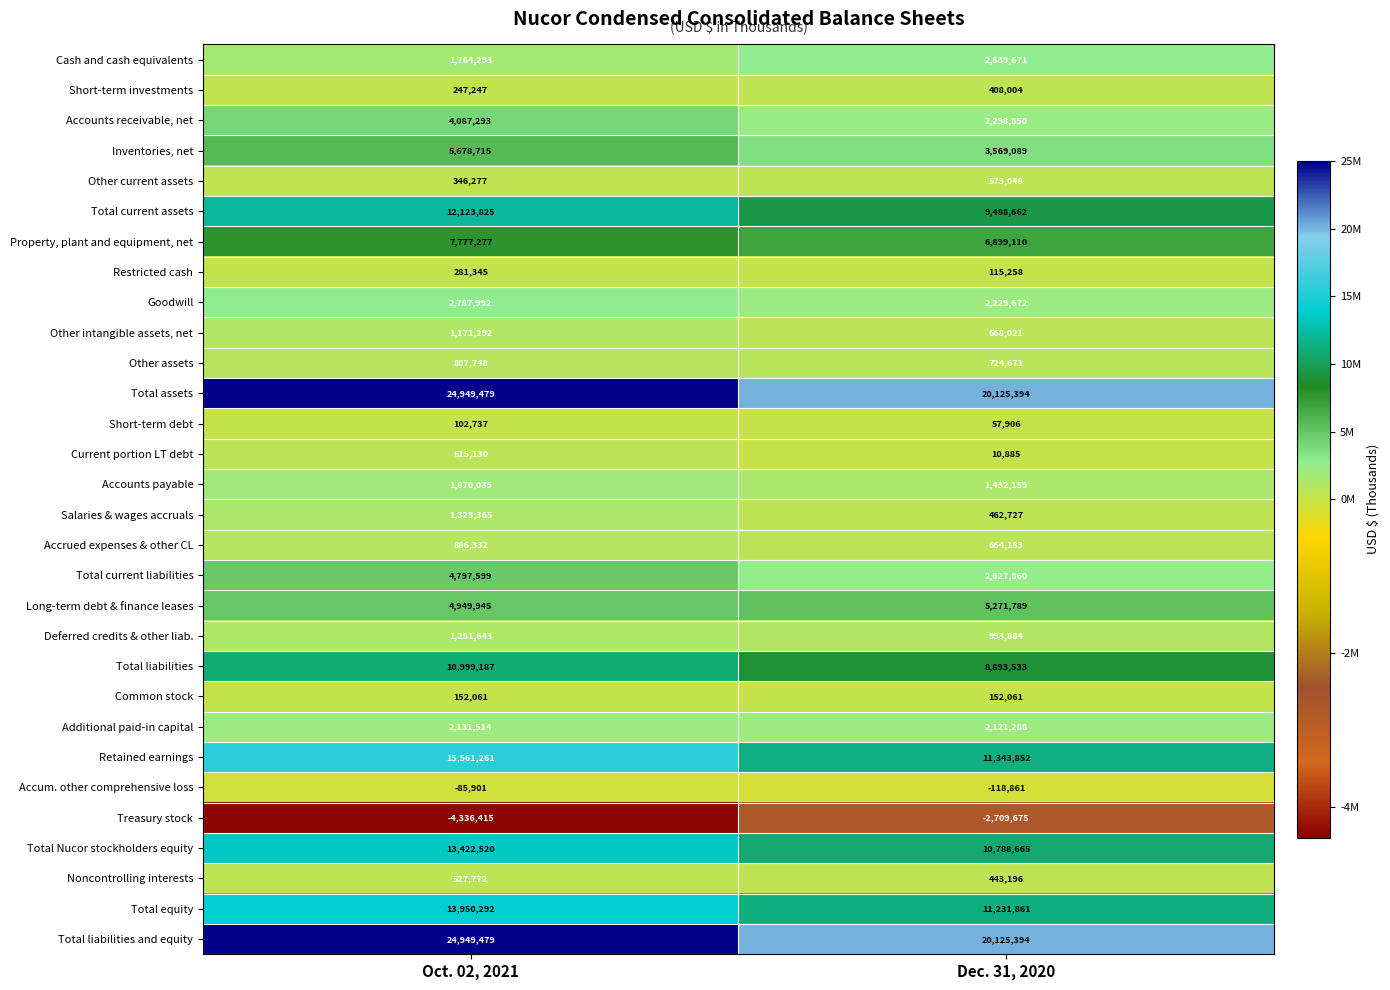

What is the difference between the highest and lowest values at Oct. 02, 2021?

29285894